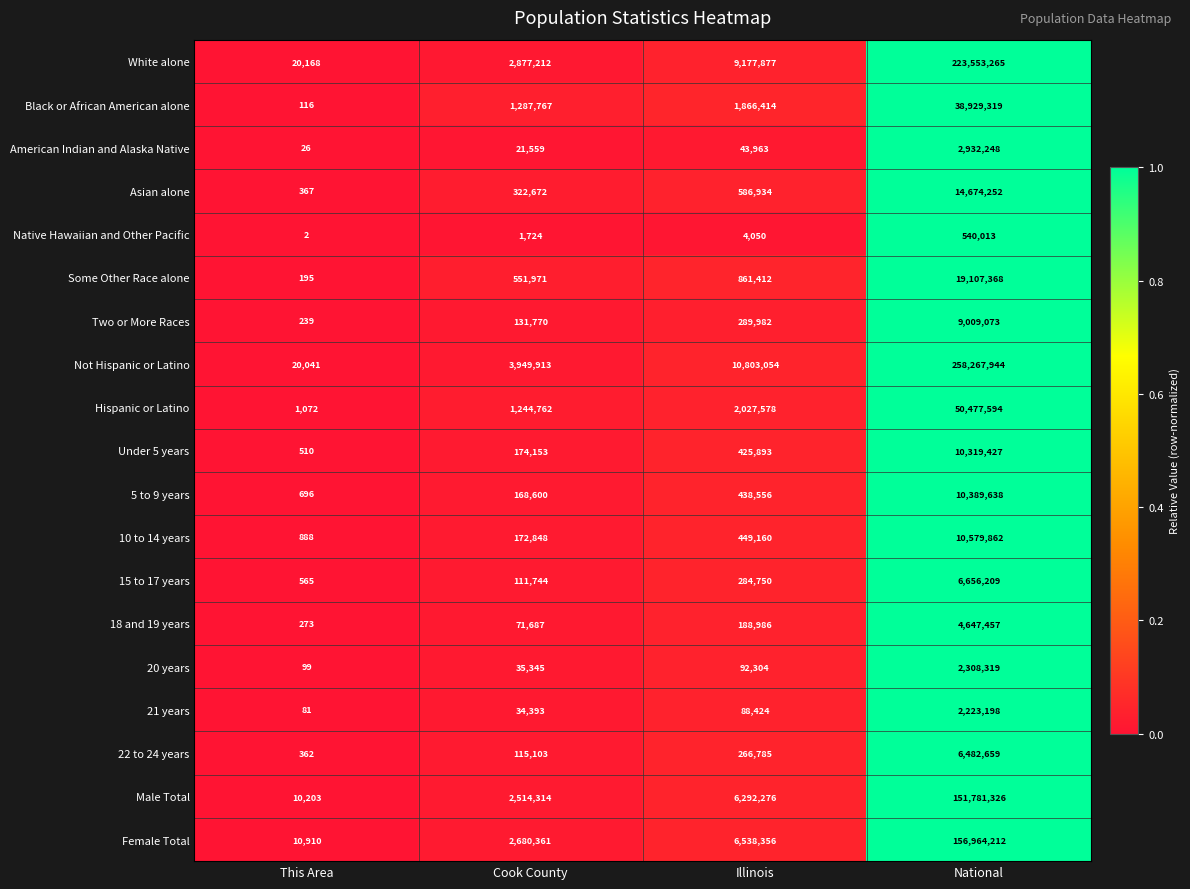

What is the difference between the 21 years values at Cook County and This Area?

34312